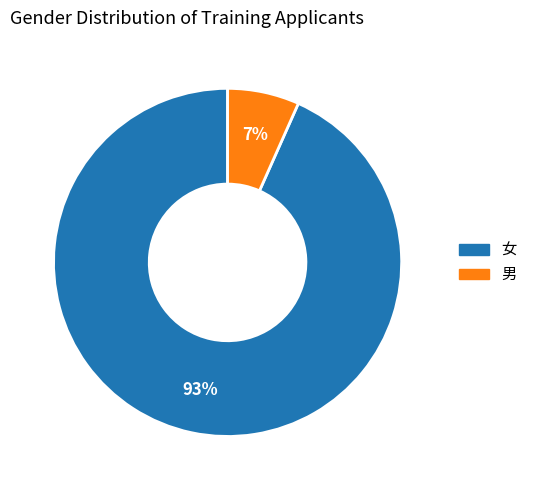

To the nearest percent, what percentage of the pie is 男?

7%